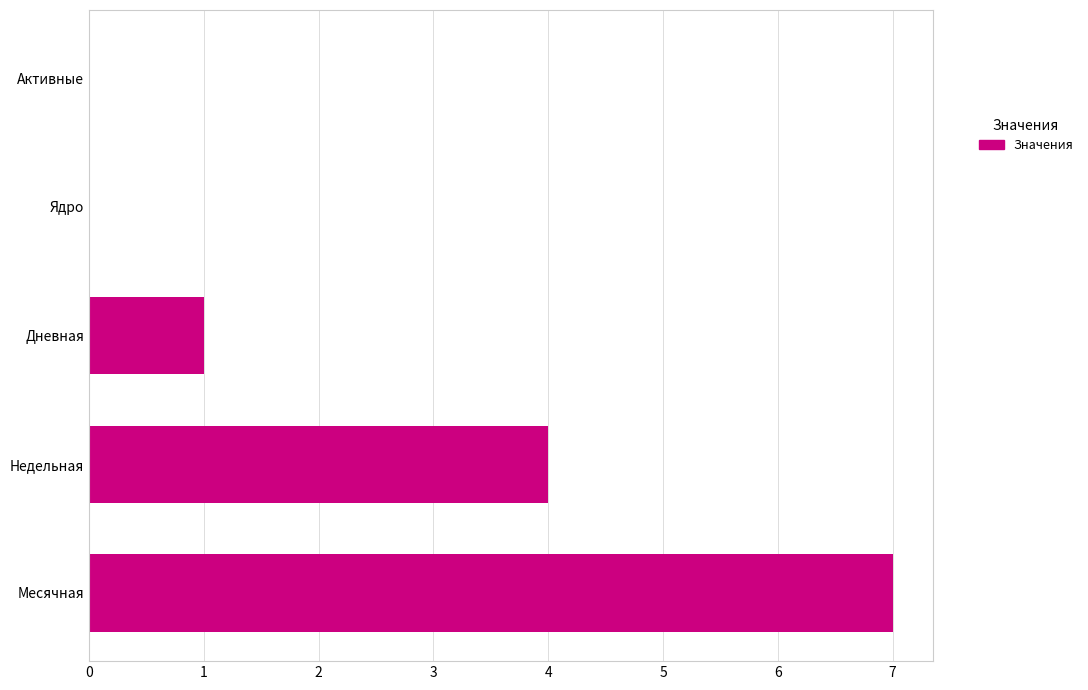

Reading bottom to top, transcribe all the data shown in this chart.

Месячная=7	Недельная=4	Дневная=1	Ядро=0	Активные=0